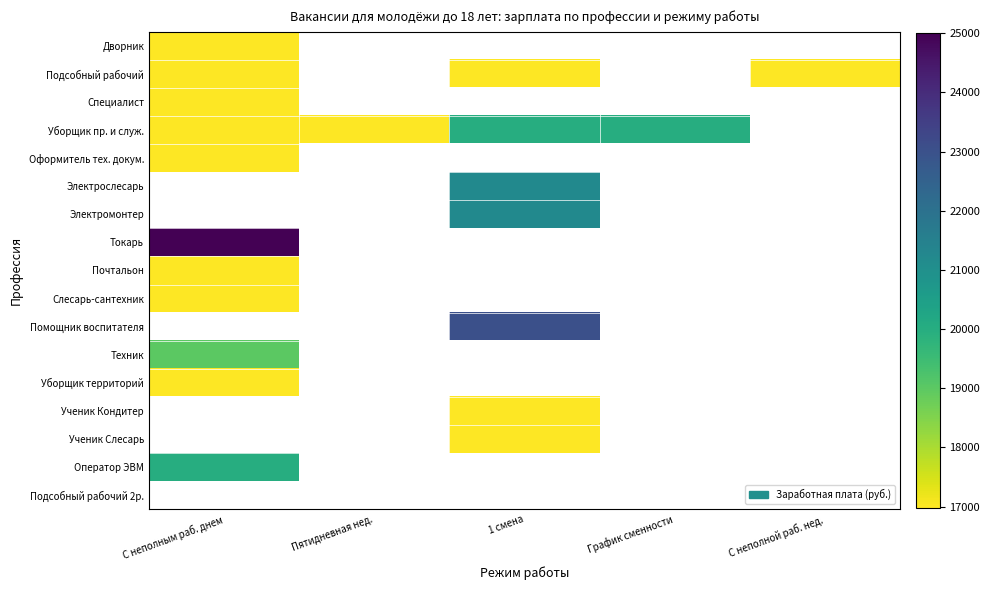

At how many categories does at least one series exceed 17796?

3